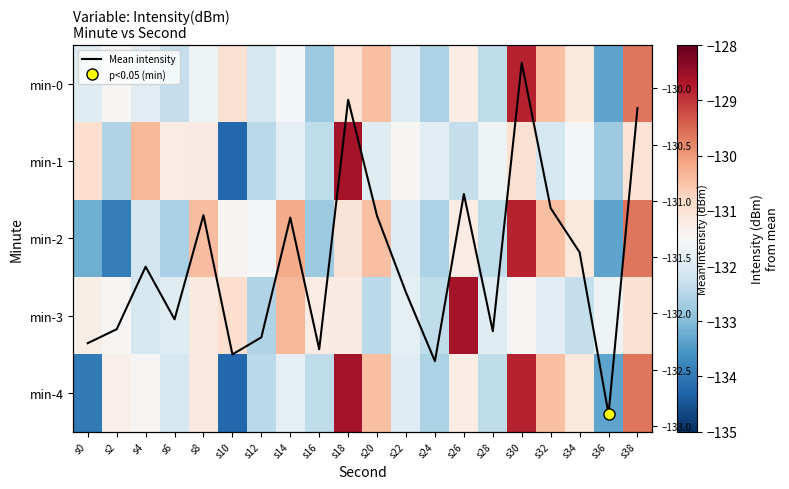

What is the lowest value of the Mean intensity series?

-132.9